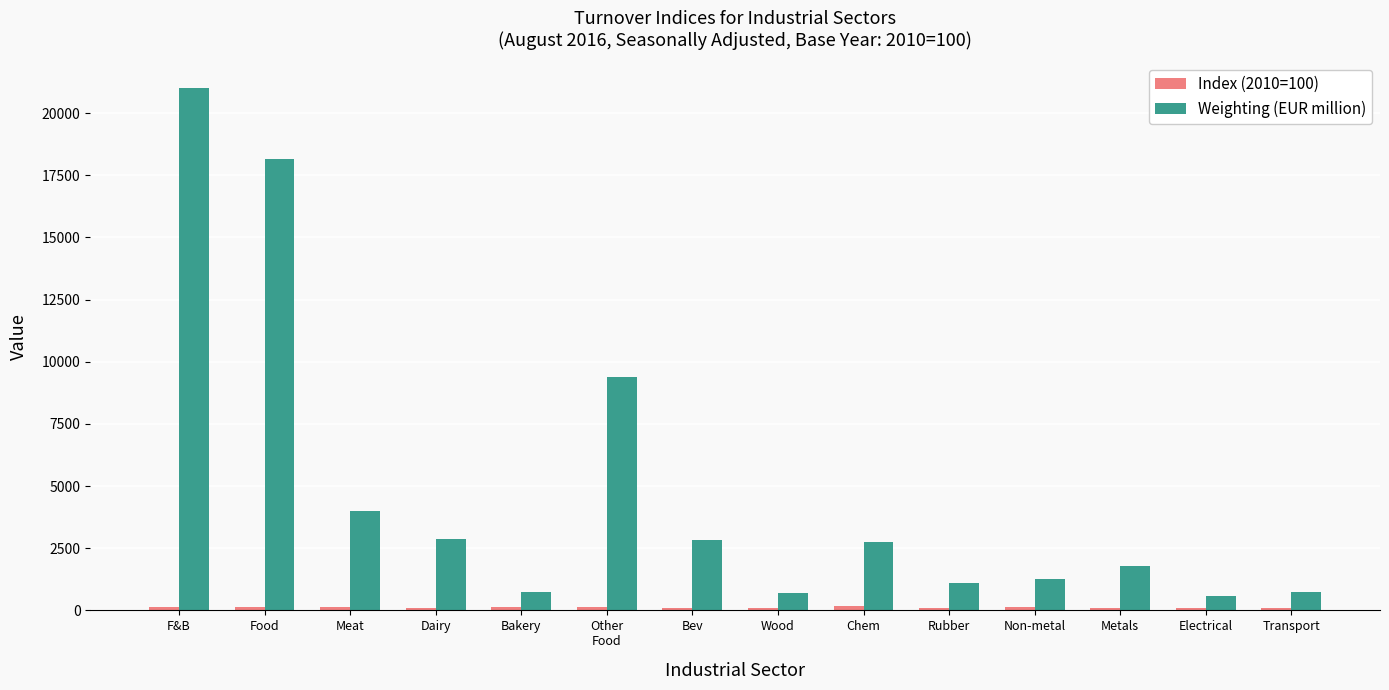

How many data points does each series have?

14